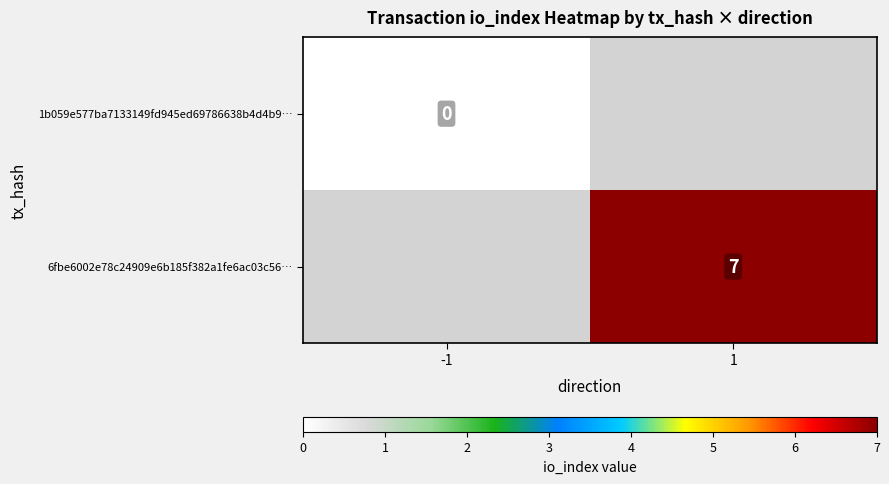

At how many categories does at least one series exceed 2?

1